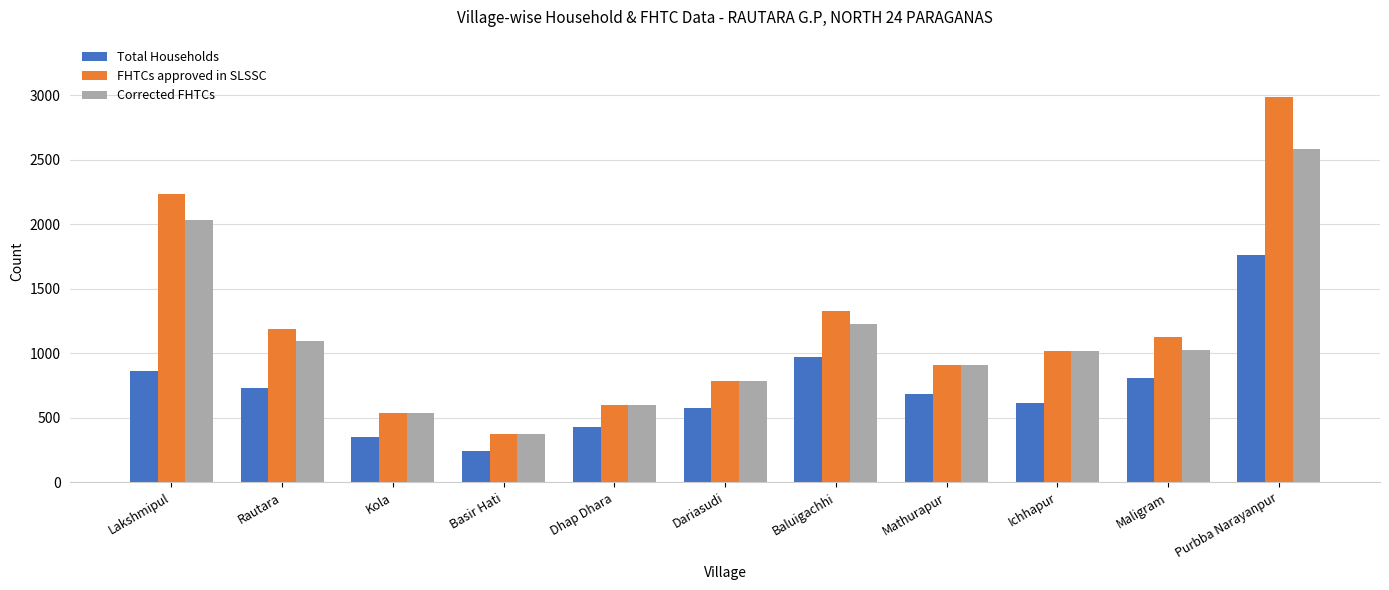

True or false: Total Households has a value of 582 at Dhap Dhara.

False